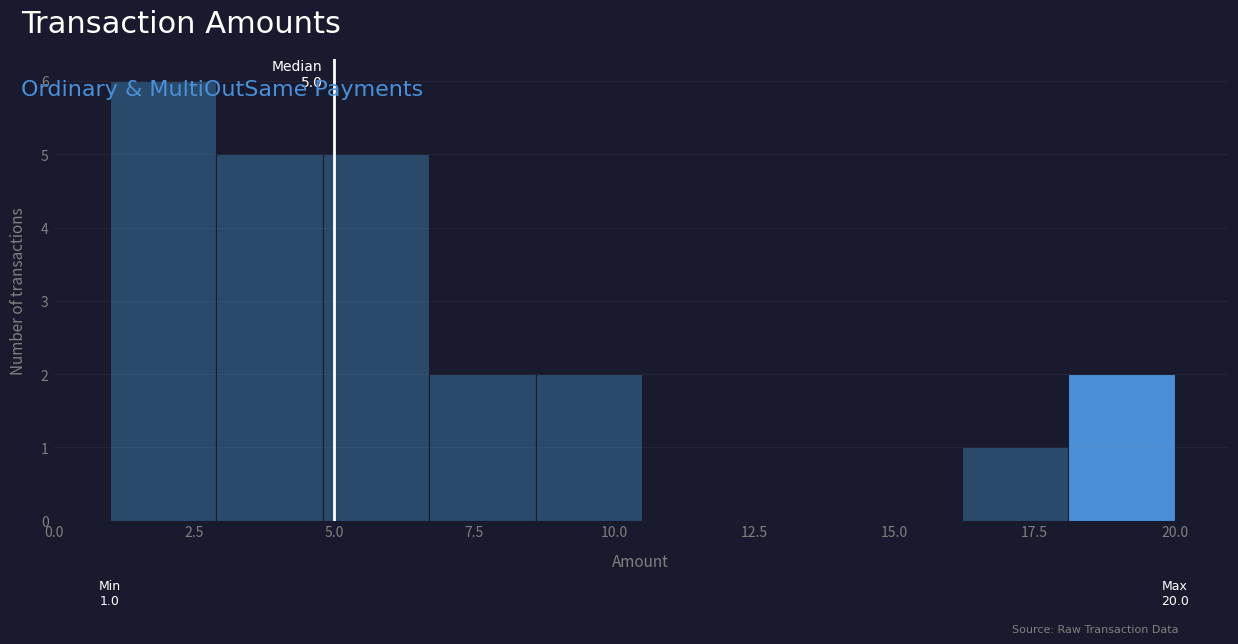

Read against the x-axis, roughly where is the centre of the tallest bar?

2.0